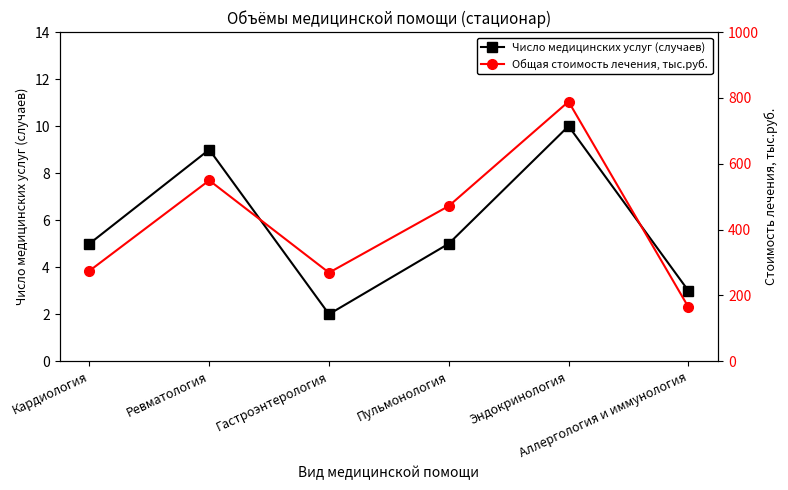

Which series has the widest spread of values?

Общая стоимость лечения, тыс.руб.